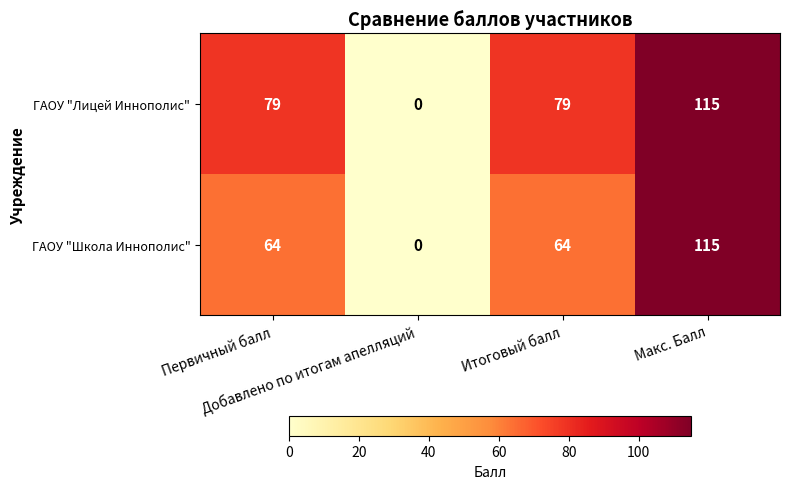

How many ГАОУ "Лицей Иннополис" values are between 79 and 115?

3